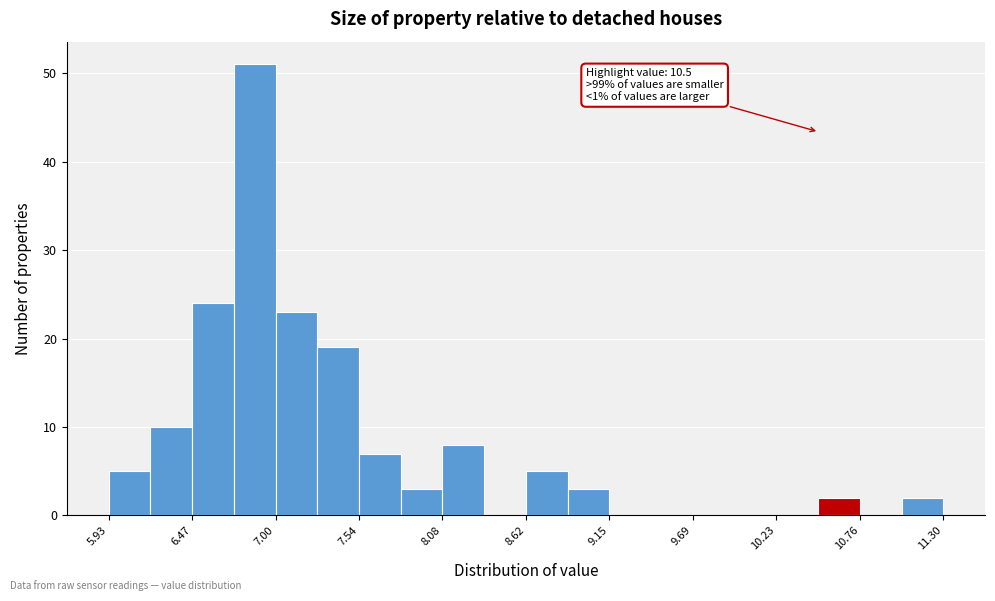

Around what value on the x-axis is the tallest bar? Give the approximate position of its centre, as read against the axis.

6.9